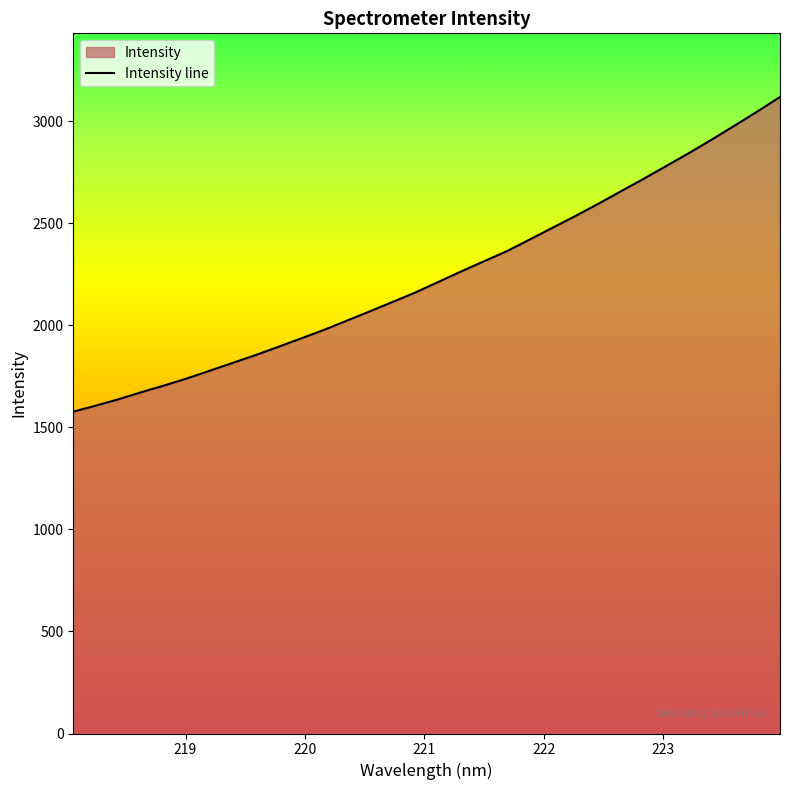

What is the greatest value displayed?

3119.6